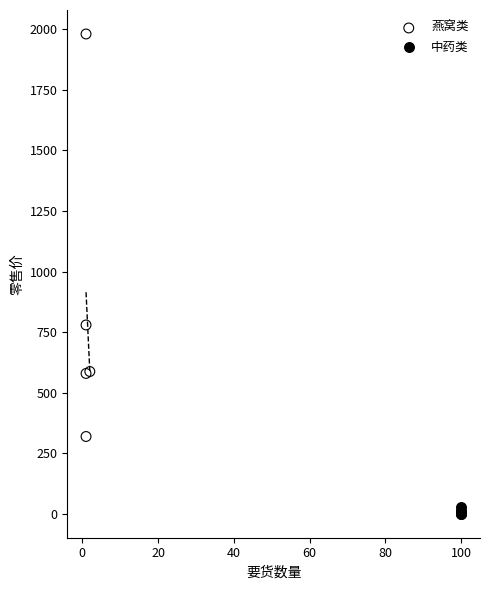

Which series has the widest spread of Y values?

燕窝类